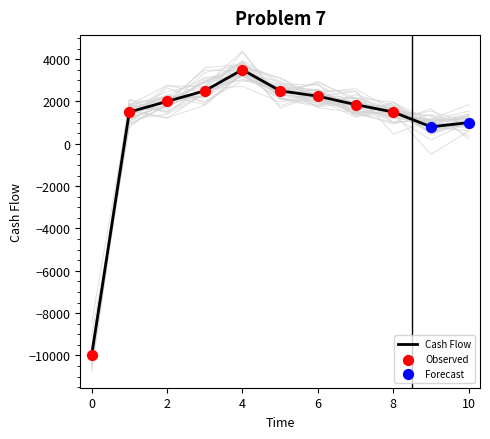

What is the change in value from 0 to 7?

+11850